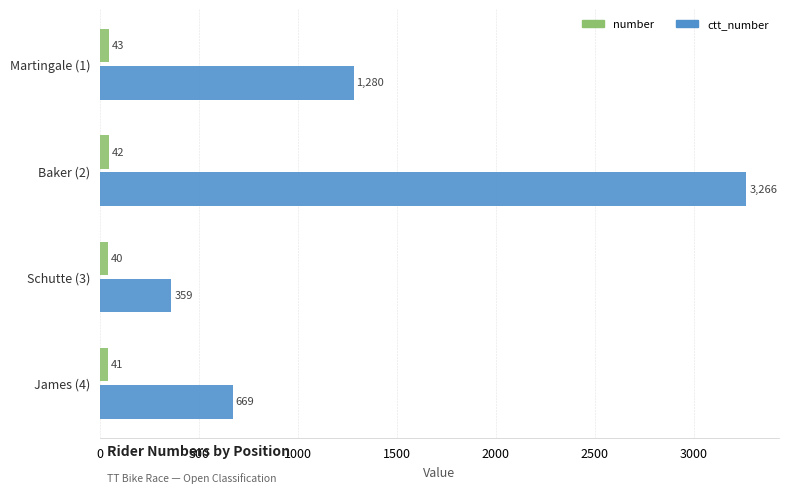

Rank the series by their maximum value, from highest to lowest.

ctt_number, number